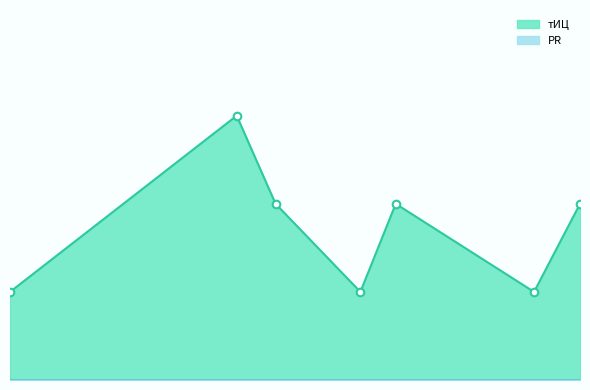

Which series contains the highest Y value?

тИЦ_line